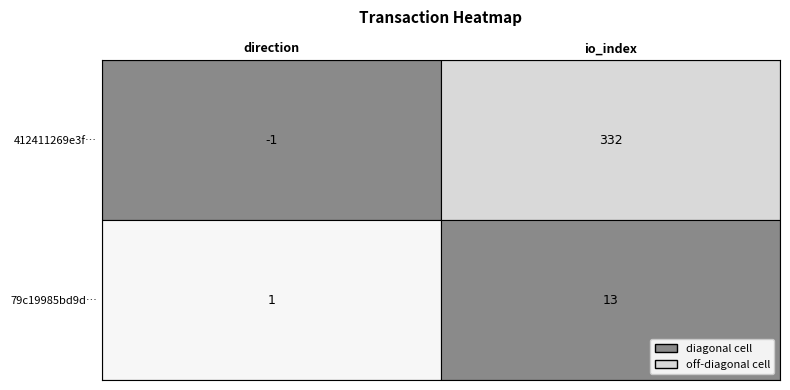

Reading left to right, transcribe all the data shown in this chart.

tx_hash_short_0: -1	332
tx_hash_short_1: 1	13